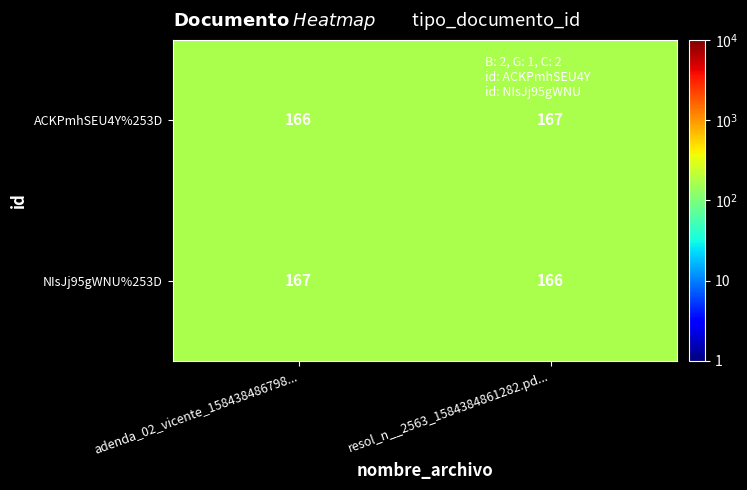

What is the total value across all series at resol_n__2563_1584384861282.pd...?

333